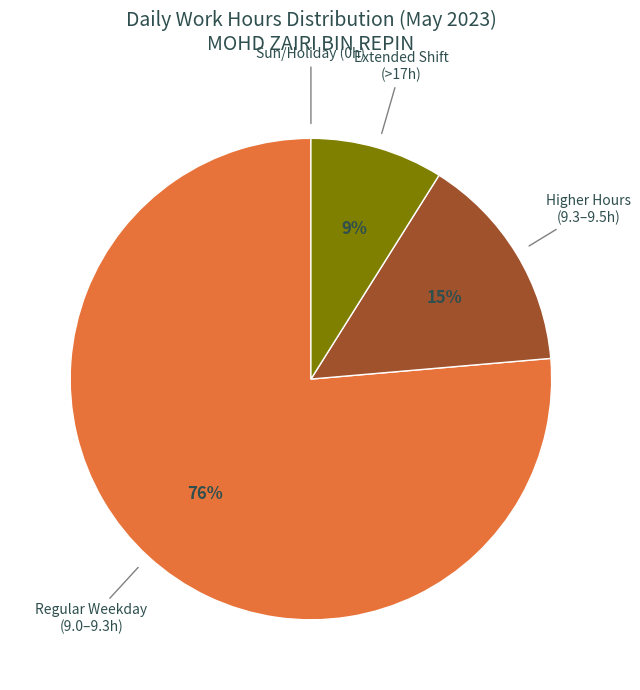

To the nearest percent, what is the average slice percentage?

25%